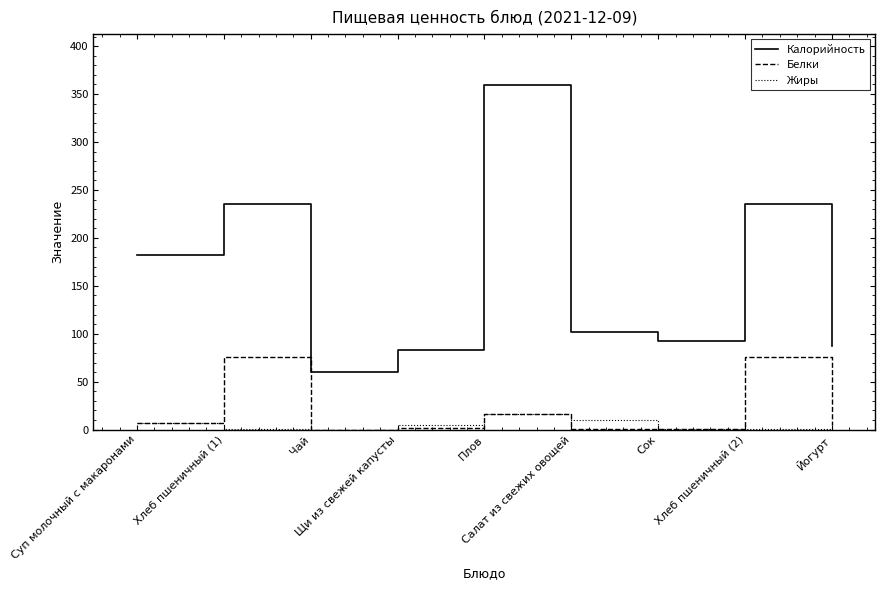

Count the number of data series in this chart.

3